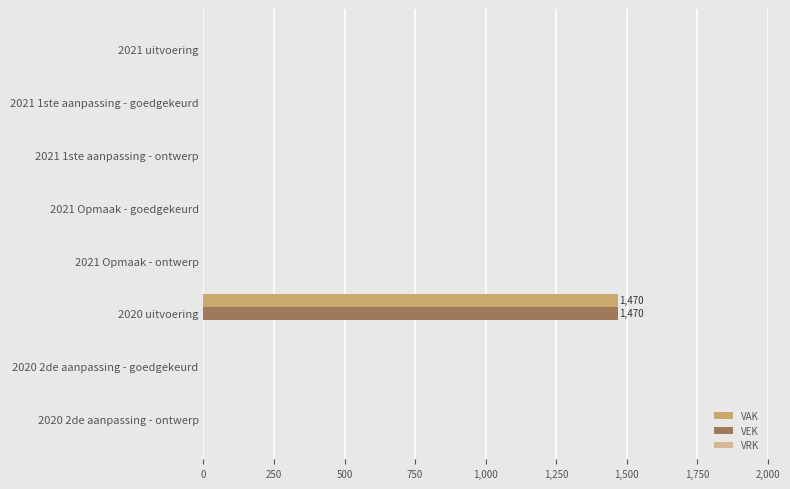

The VEK series shows 0 at 2021 uitvoering. True or false?

True